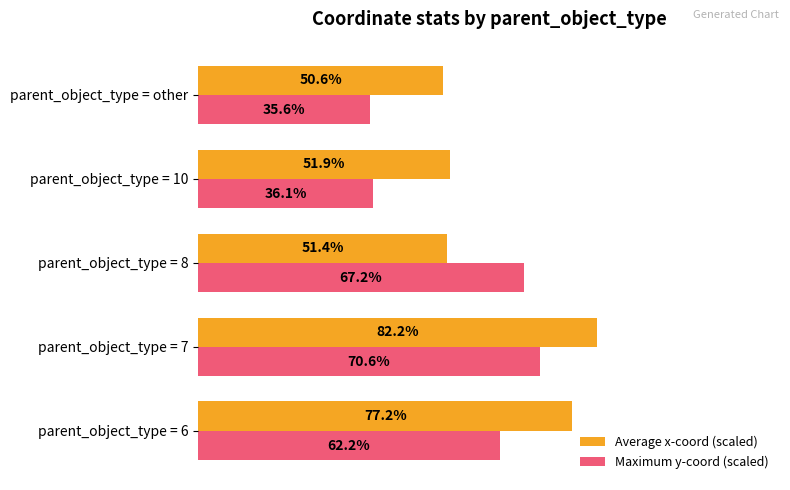

Which series has the largest range (max minus min)?

Maximum y-coord (scaled)